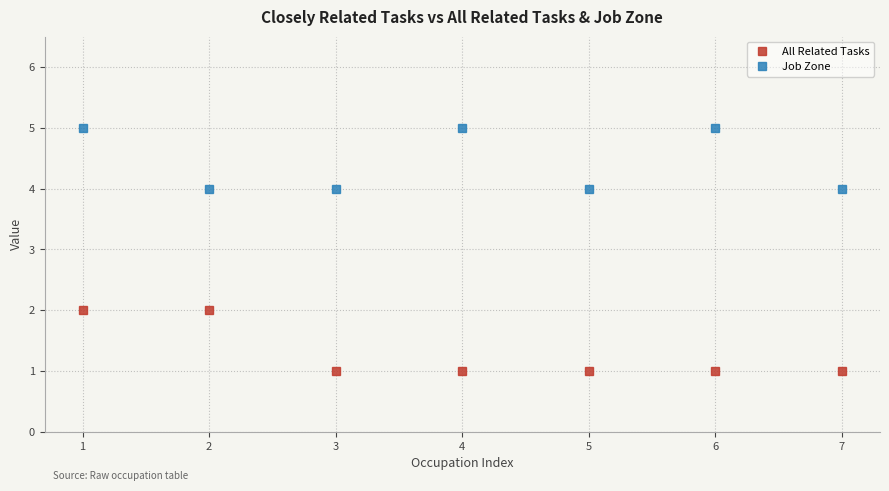

At 5, list the series in order from largest to smallest.

Job Zone, All Related Tasks